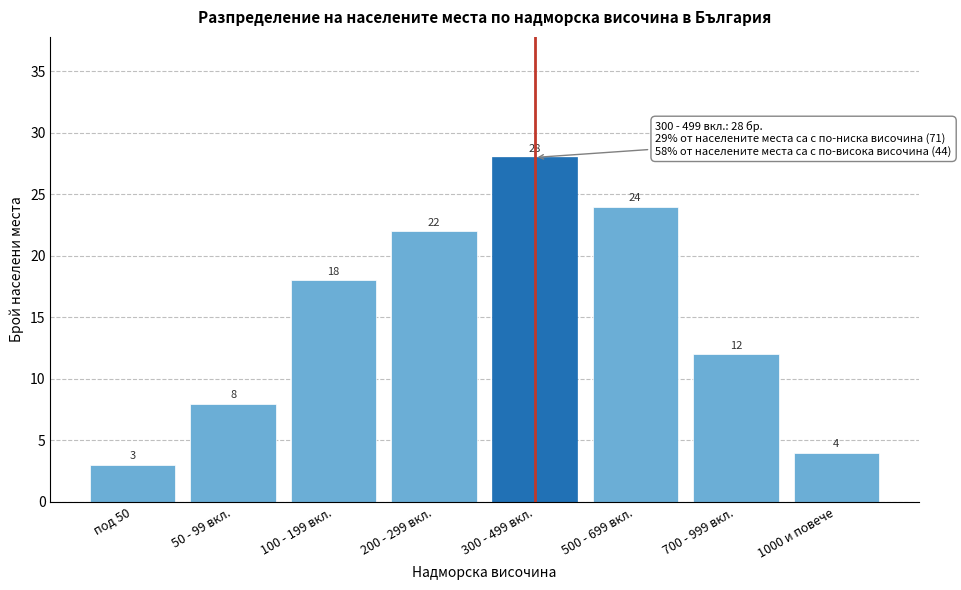

Reading left to right, what are all the values shown in this chart?

3	8	18	22	28	24	12	4